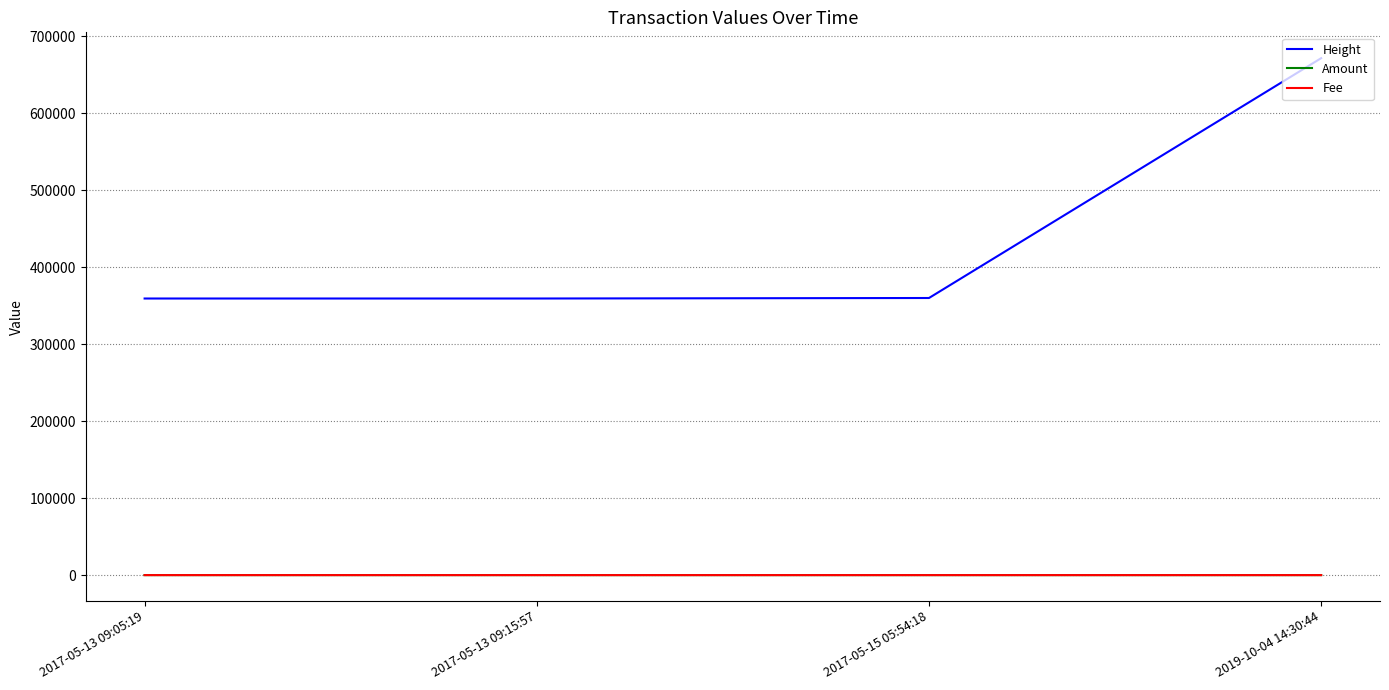

Which label corresponds to the largest value in the chart?

2019-10-04 14:30:44